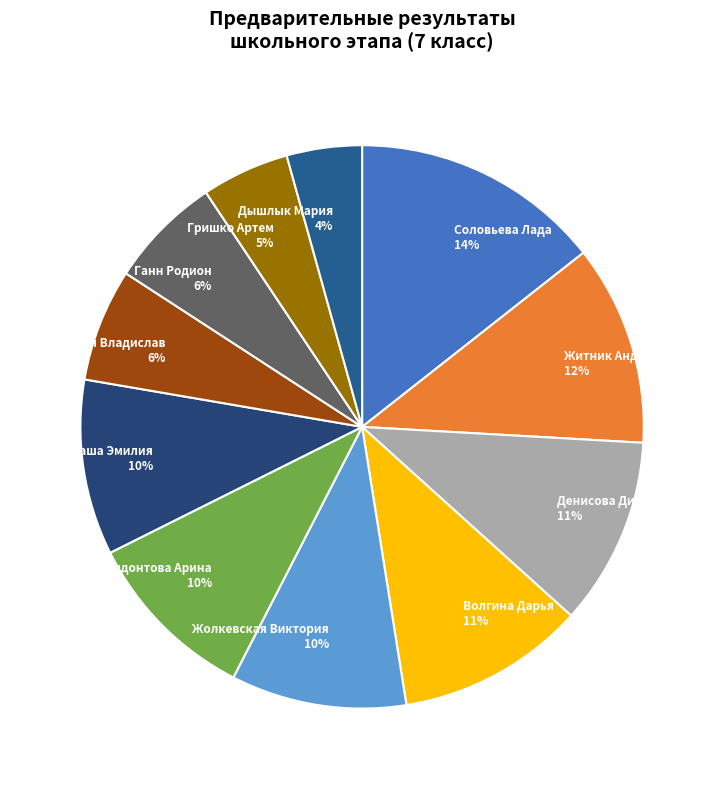

What percentage is the Волгина Дарья slice, to the nearest percent?

11%